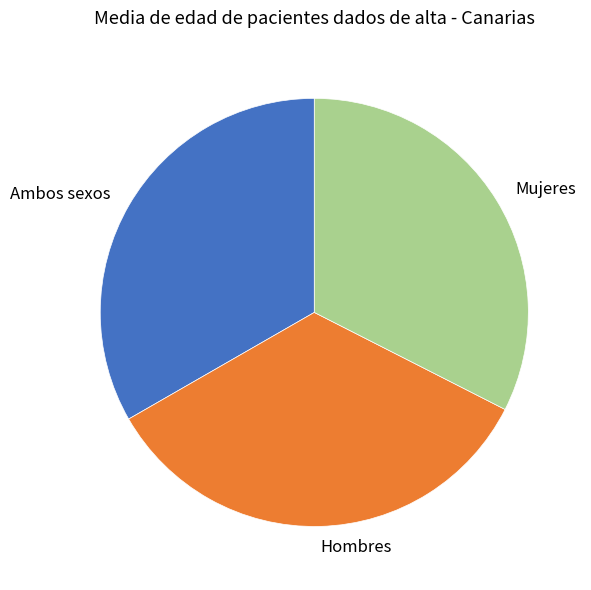

True or false: Ambos sexos accounts for 33% of the total.

True